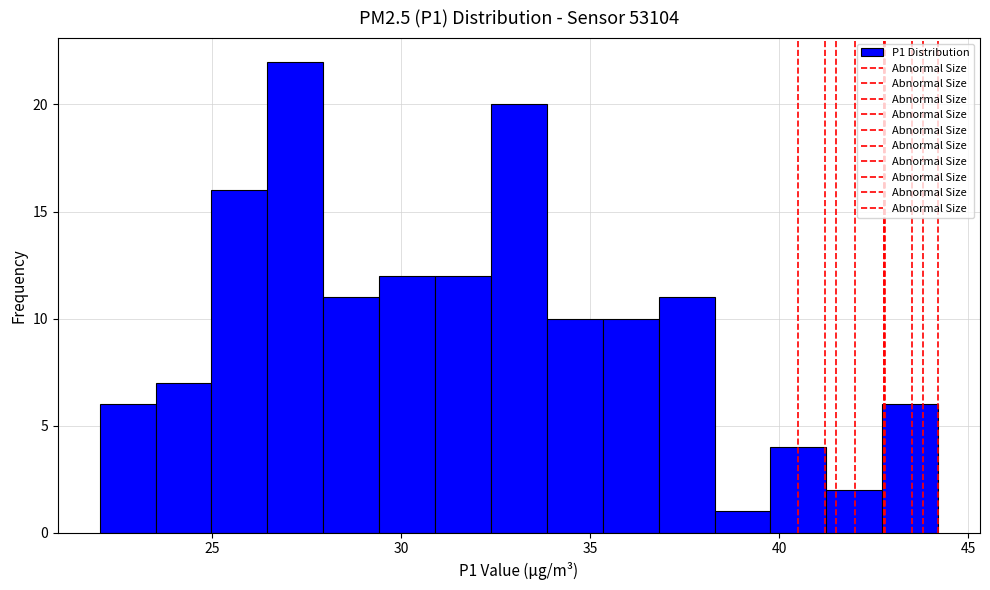

Read against the x-axis, roughly where is the centre of the tallest bar?

27.0